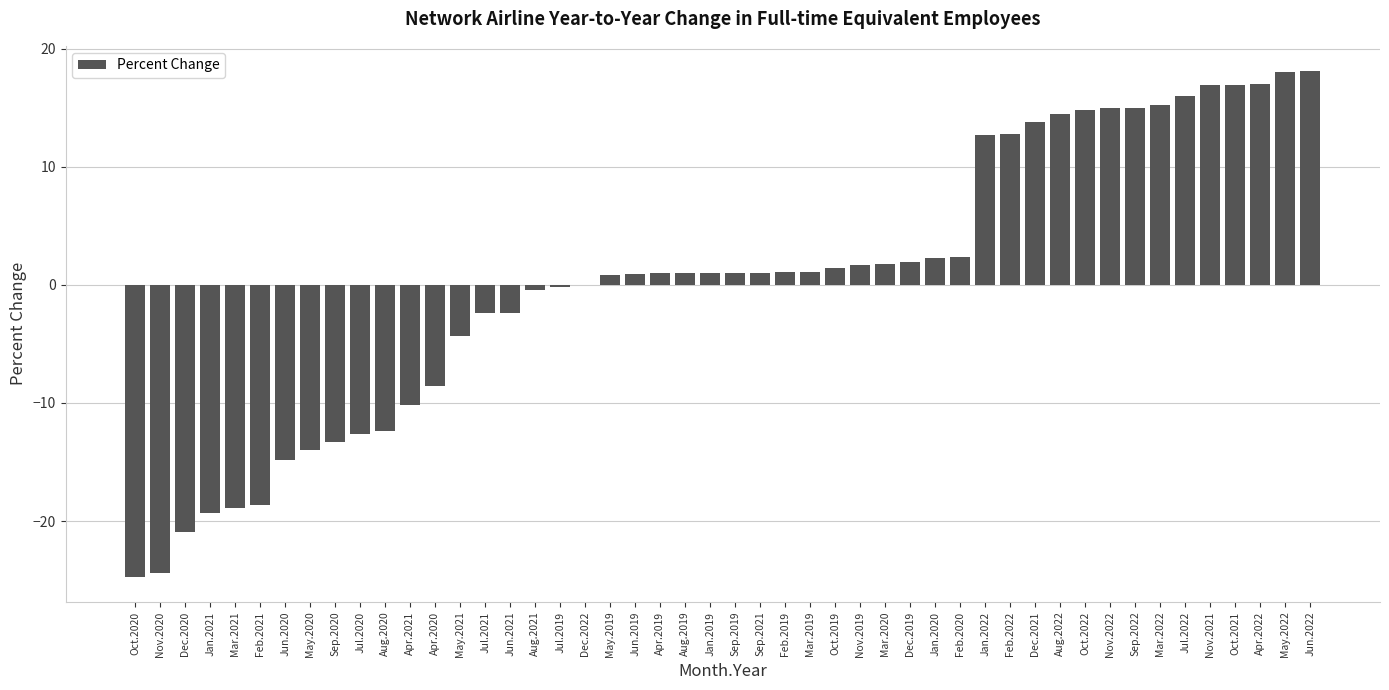

The value at Jun.2021 is -4.0. True or false?

False